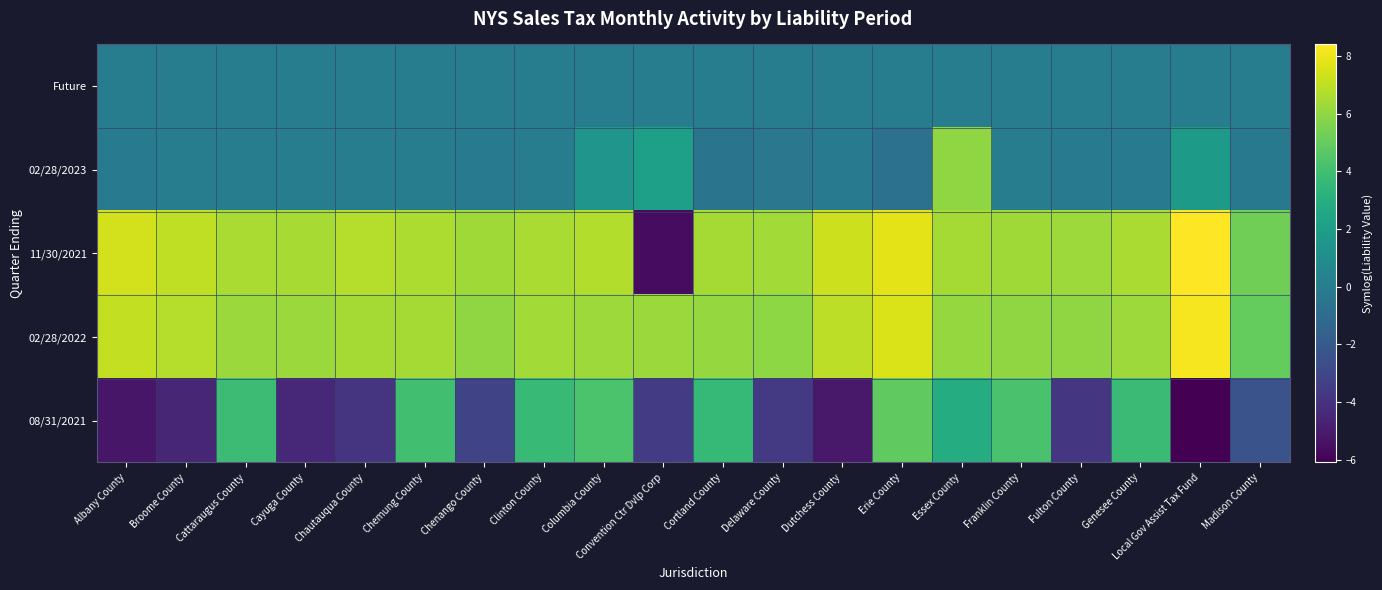

What is the spread (max minus min) of values at Cattaraugus County?

6.6